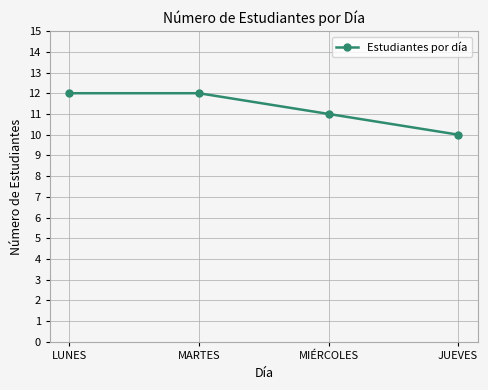

What is the smallest value displayed?

10